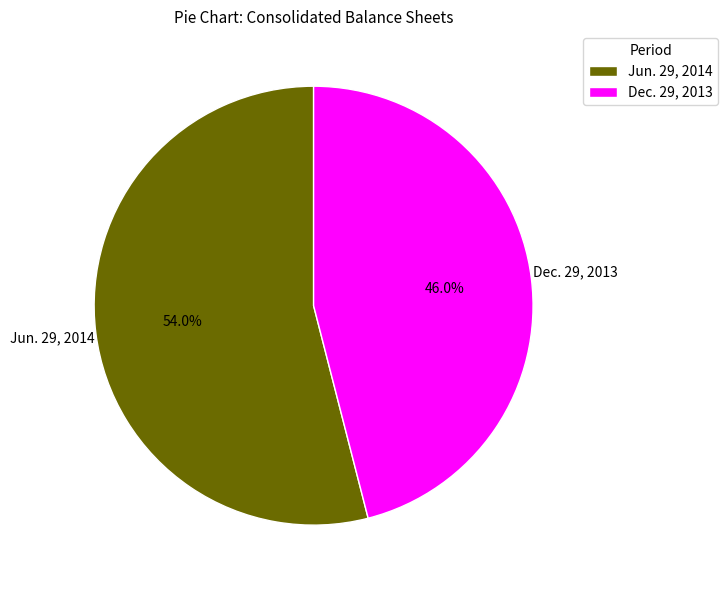

Between Dec. 29, 2013 and Jun. 29, 2014, which is larger?

Jun. 29, 2014